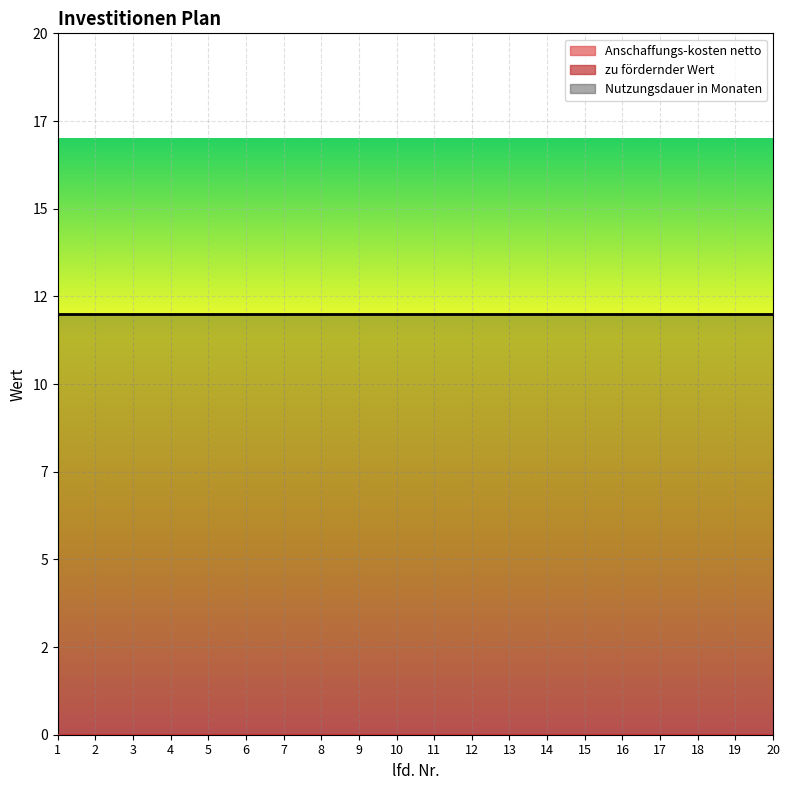

List the series in order of their peak value, highest first.

Nutzungsdauer in Monaten, Anschaffungs-kosten netto, zu fördernder Wert